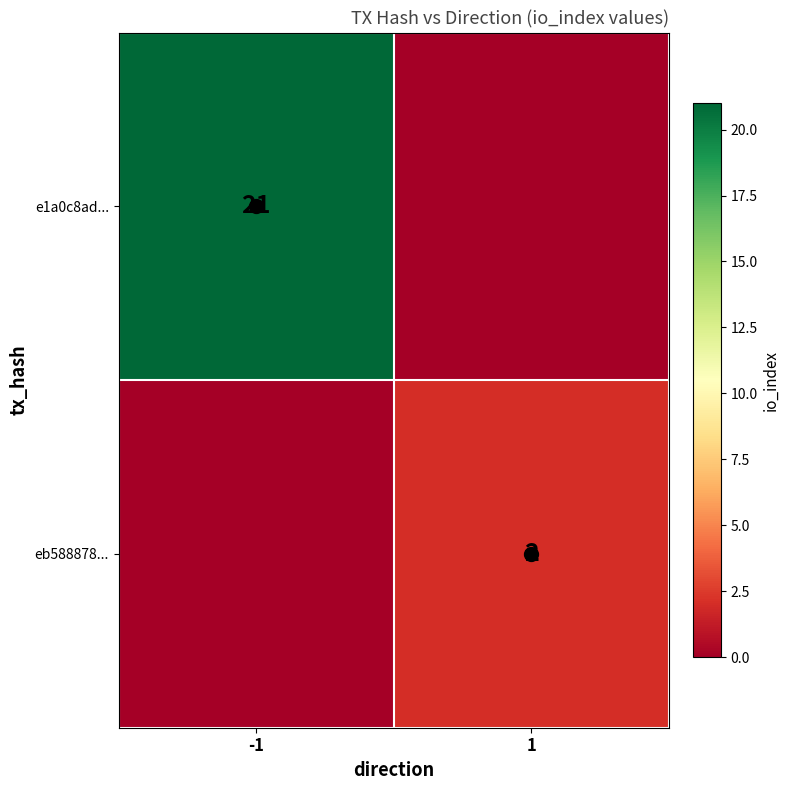

Is the value of e1a0c8ad... at -1 greater than the value of eb588878... at 1?

Yes